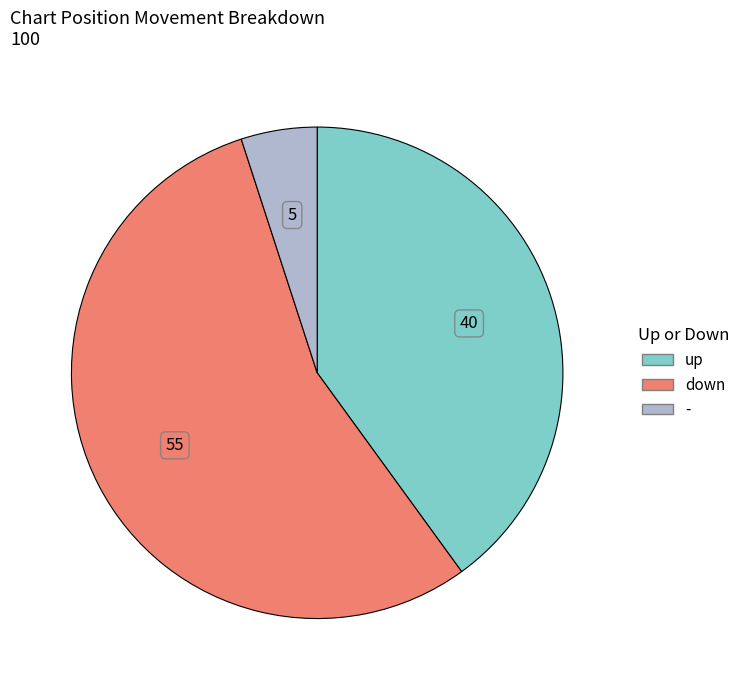

How many slices are in this pie chart?

3